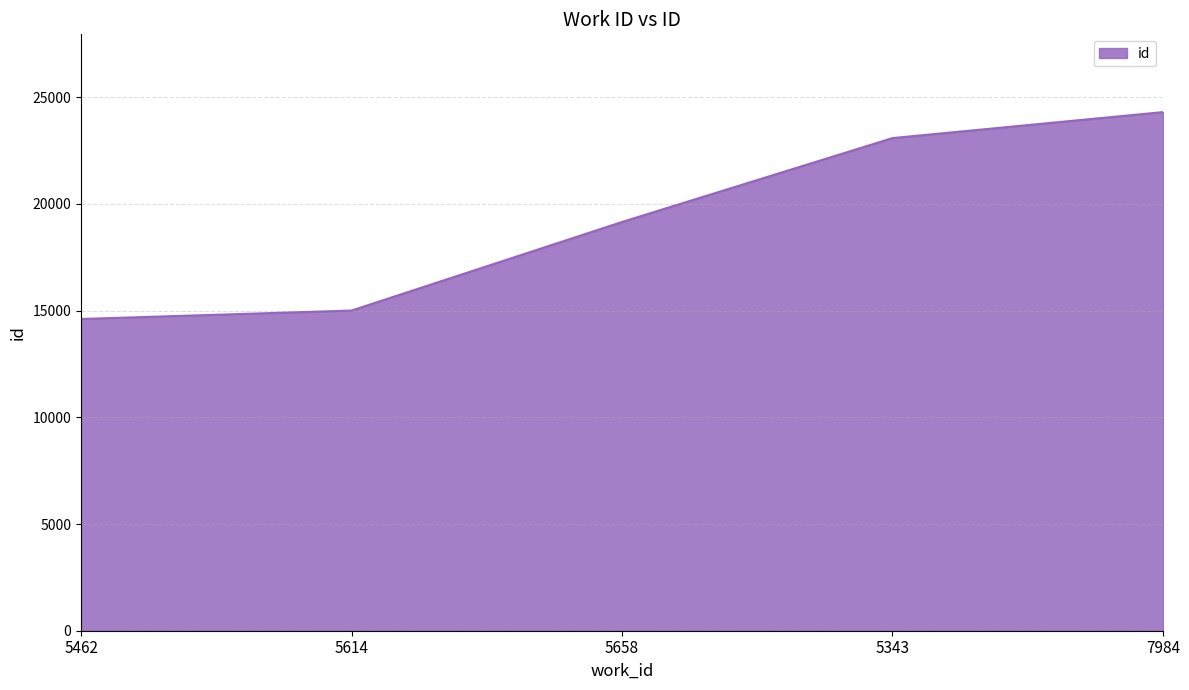

Read the value at 7984, to the nearest 50.

24300